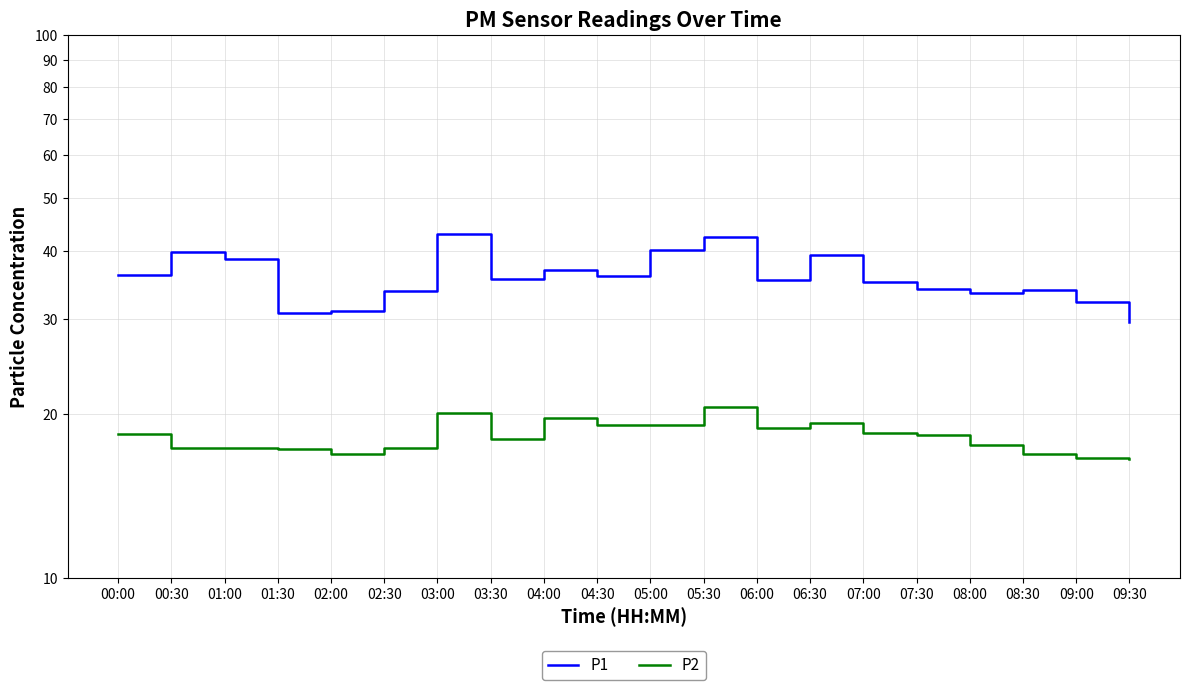

Is this an area chart (filled region under the line)?

No